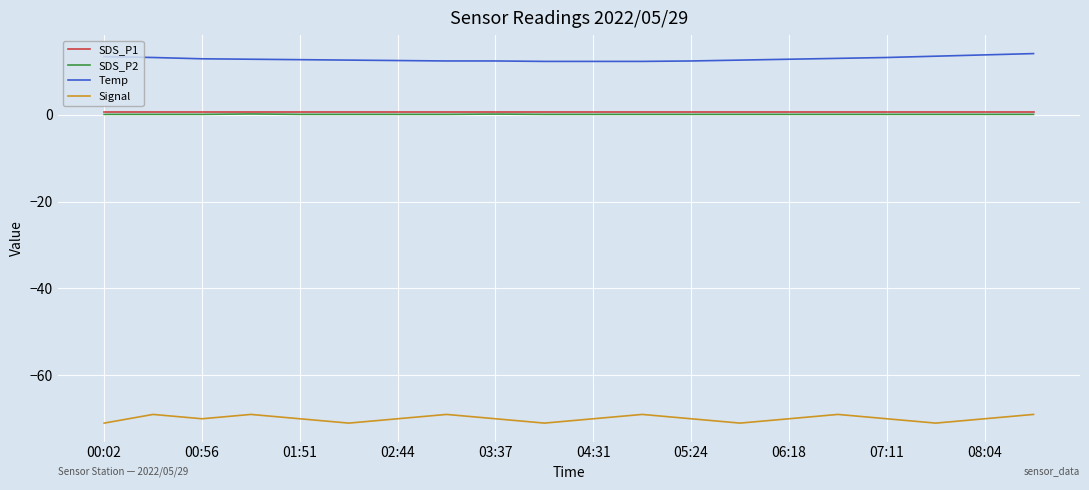

True or false: Signal and SDS_P1 cross at least once.

False